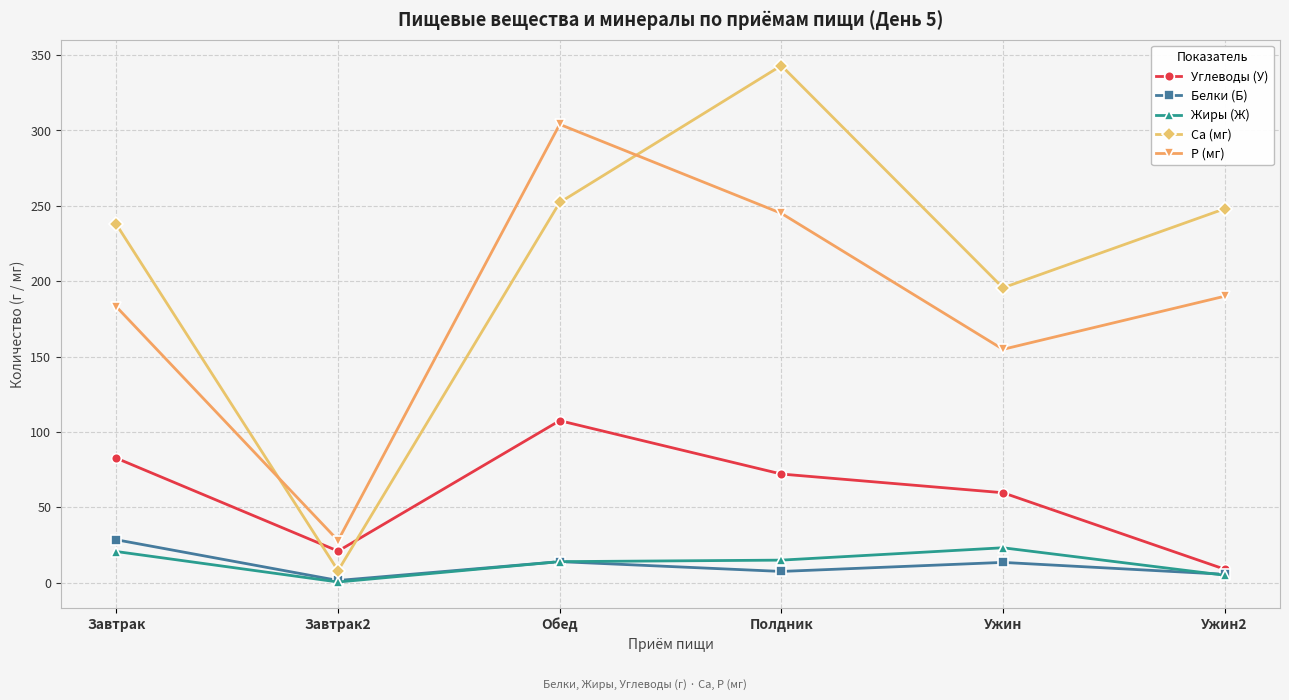

The value of Ca (мг) at Ужин is 344.0. True or false?

False